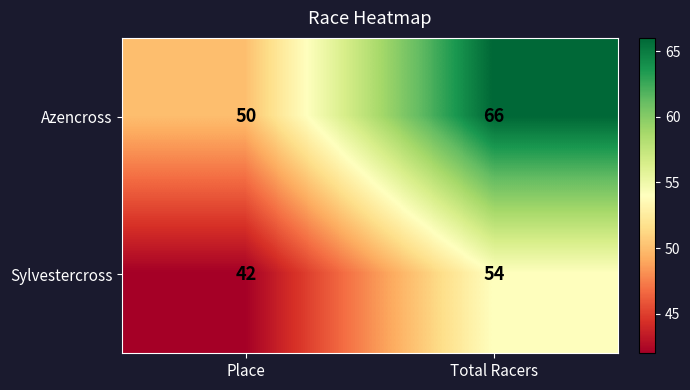

Reading left to right, transcribe all the data shown in this chart.

Azencross: 50	66
Sylvestercross: 42	54